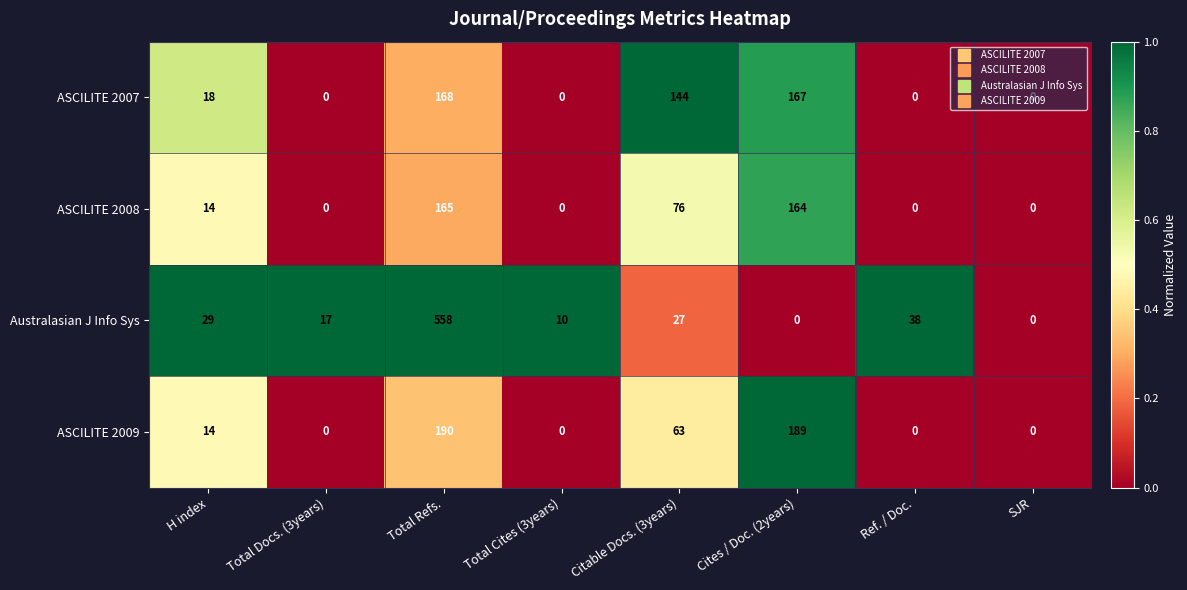

Which series has the widest spread of values?

Australasian J Info Sys